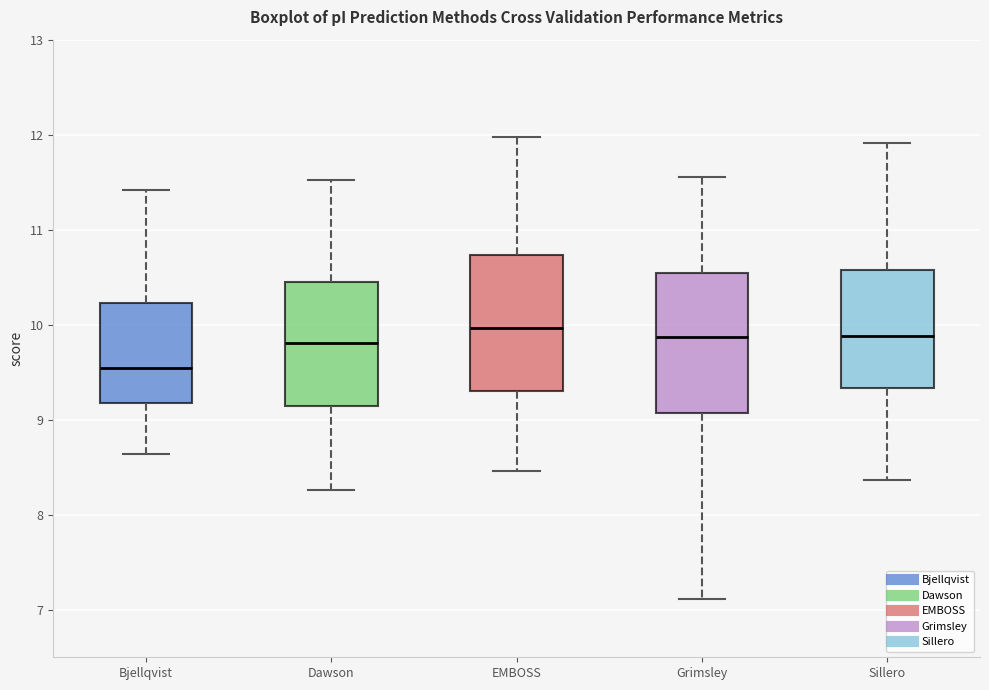

Where is the lower edge of the box for Sillero on the y-axis? The values are not printed on the chart, so give them approximately, as read against the axis.

9.3